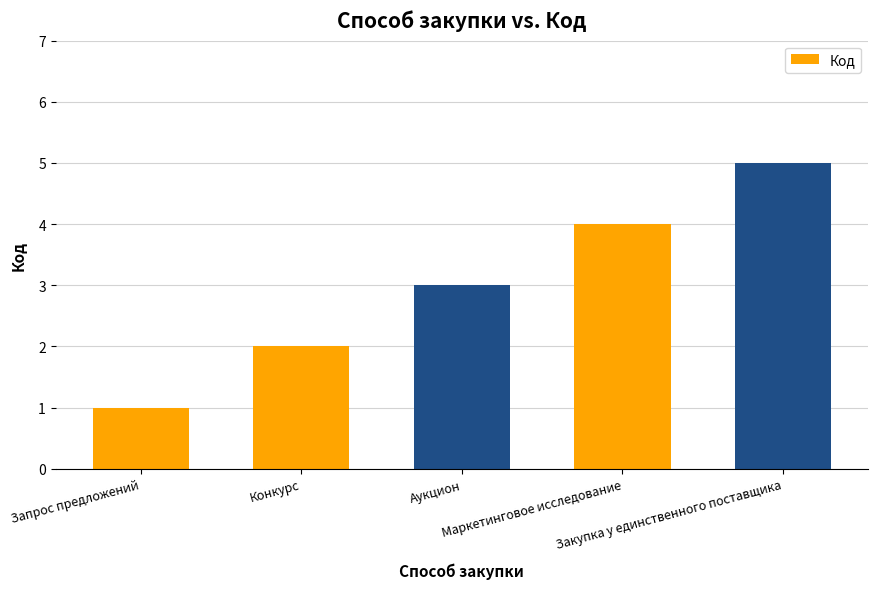

List the labels in order of value, smallest first.

Запрос предложений, Конкурс, Аукцион, Маркетинговое исследование, Закупка у единственного поставщика